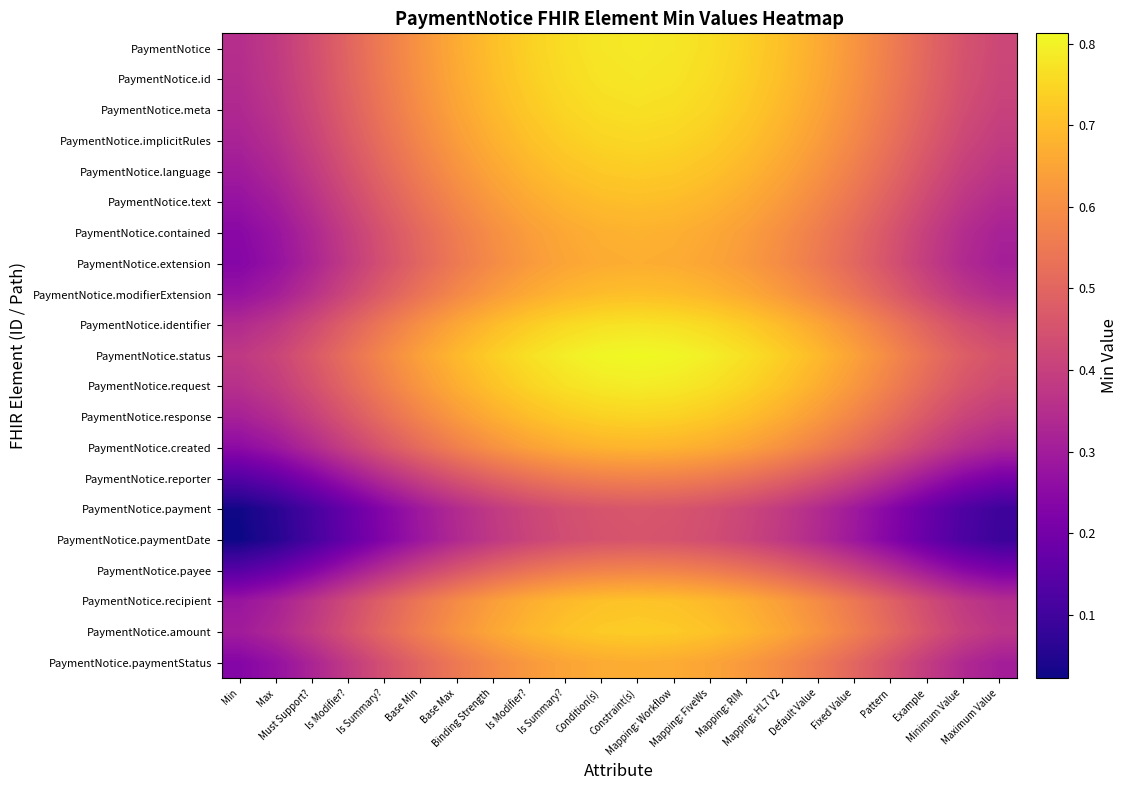

How many categories are shown in the chart?

22